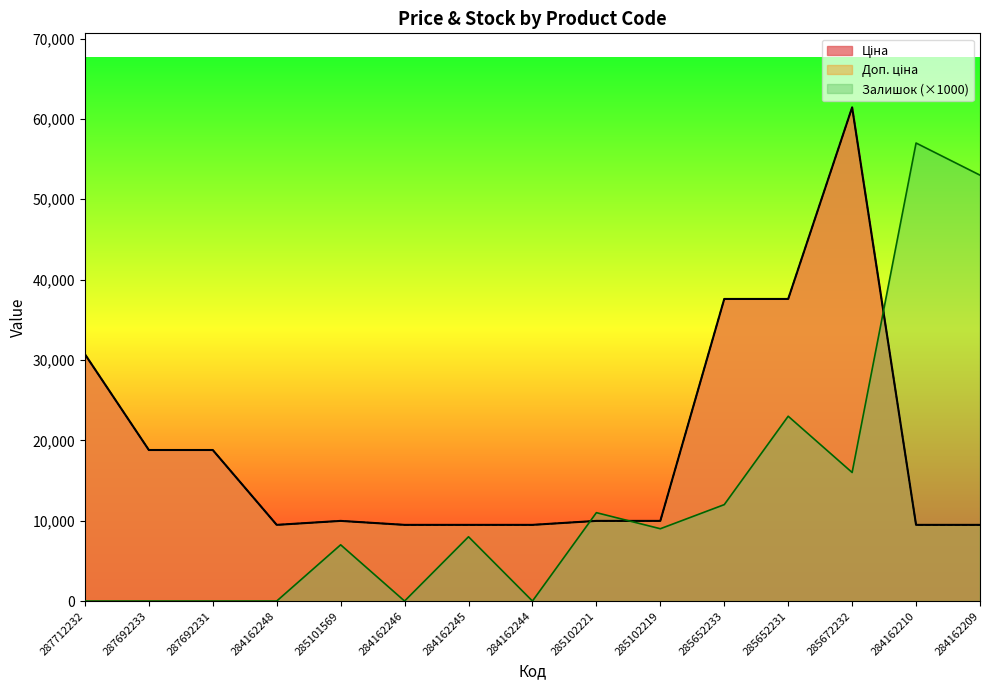

Is it true that Ціна equals 40452.7 at 287712232?

False